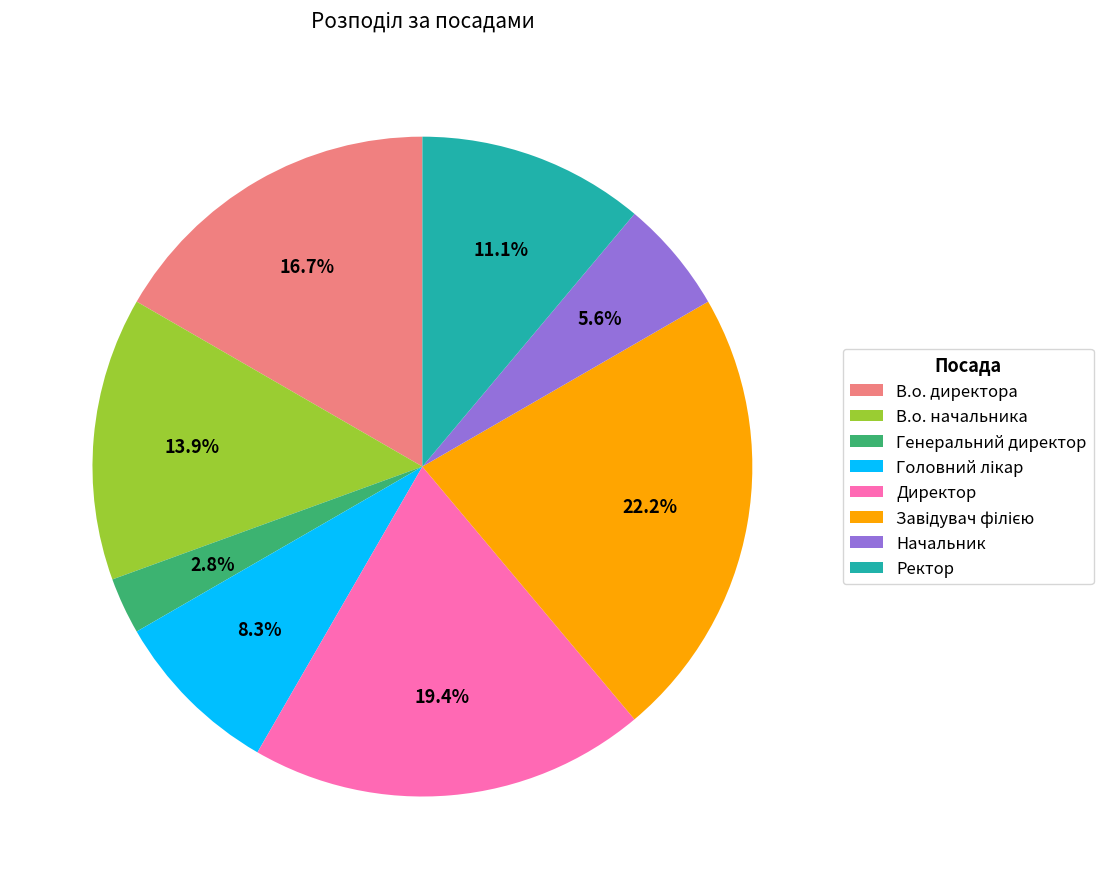

How many slices are in this pie chart?

8